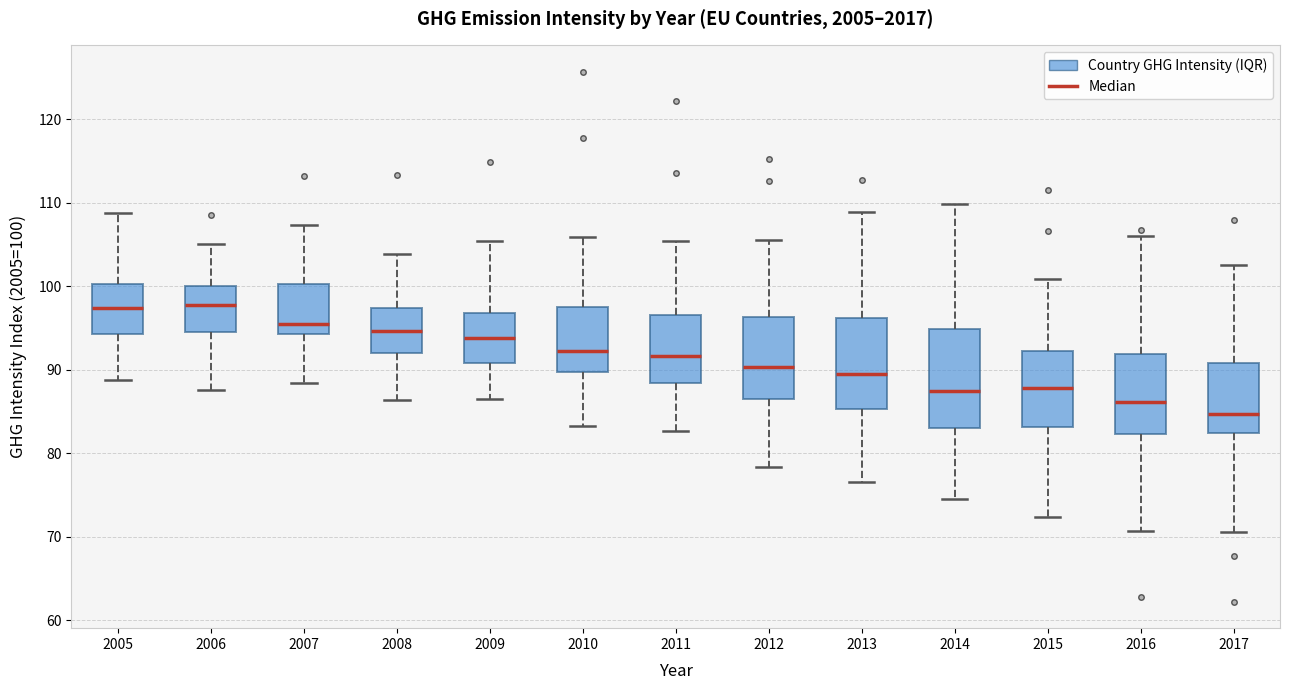

Reading left to right, read every box against the y-axis: the position of its median line, the range the box covers, and the ends of its whiskers. The values are not printed on the chart, so give them approximately, as read against the axis.

2005: median 97, box 94 to 100, whiskers 89 to 109
2006: median 98, box 95 to 100, whiskers 88 to 105
2007: median 95, box 94 to 100, whiskers 88 to 107
2008: median 95, box 92 to 97, whiskers 86 to 104
2009: median 94, box 91 to 97, whiskers 87 to 105
2010: median 92, box 90 to 98, whiskers 83 to 106
2011: median 92, box 88 to 97, whiskers 83 to 105
2012: median 90, box 86 to 96, whiskers 78 to 106
2013: median 90, box 85 to 96, whiskers 77 to 109
2014: median 87, box 83 to 95, whiskers 75 to 110
2015: median 88, box 83 to 92, whiskers 72 to 101
2016: median 86, box 82 to 92, whiskers 71 to 106
2017: median 85, box 82 to 91, whiskers 71 to 103